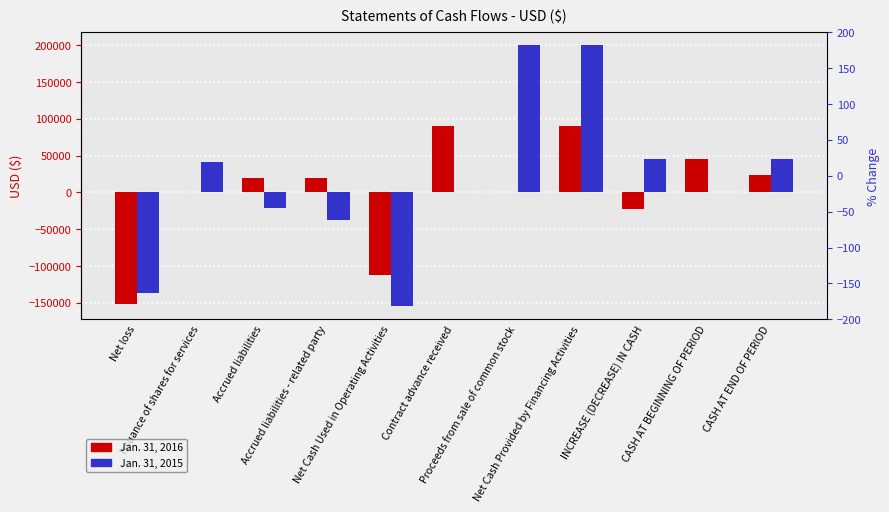

Rank the series at CASH AT END OF PERIOD from highest to lowest value.

Jan. 31, 2015, Jan. 31, 2016